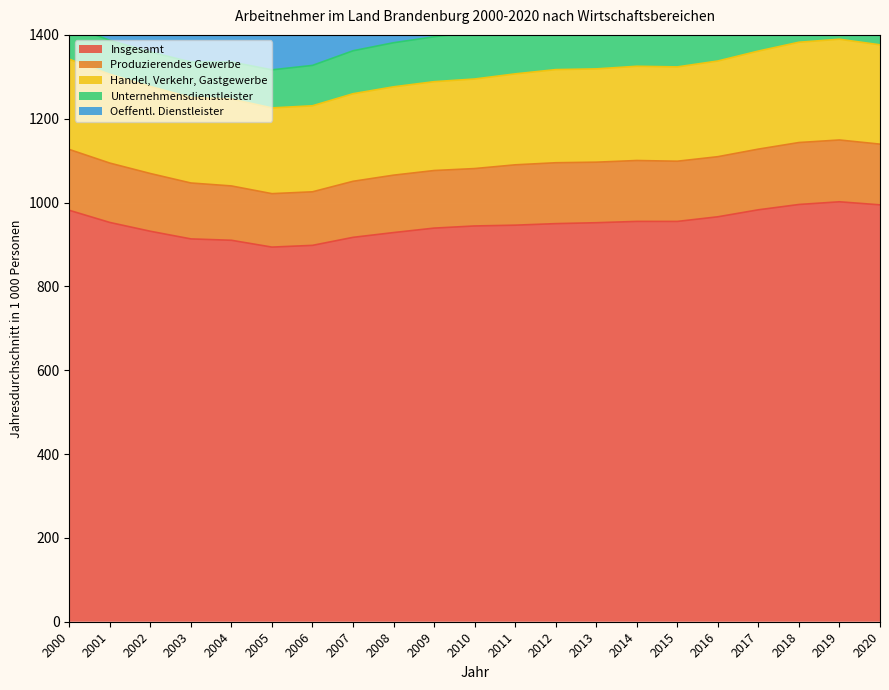

At which label does Unternehmensdienstleister first exceed 112?

2010